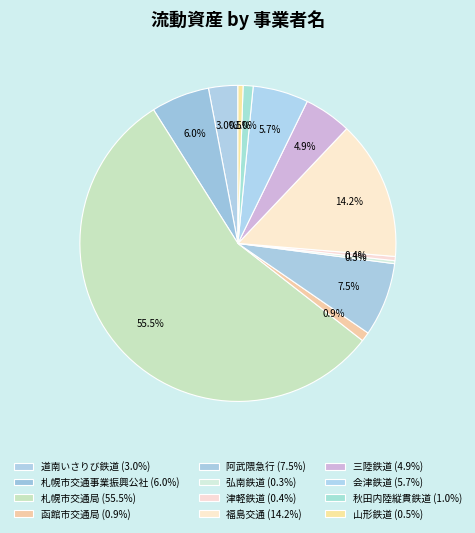

Do 阿武隈急行 and 札幌市交通局 together represent more than half of the pie?

Yes